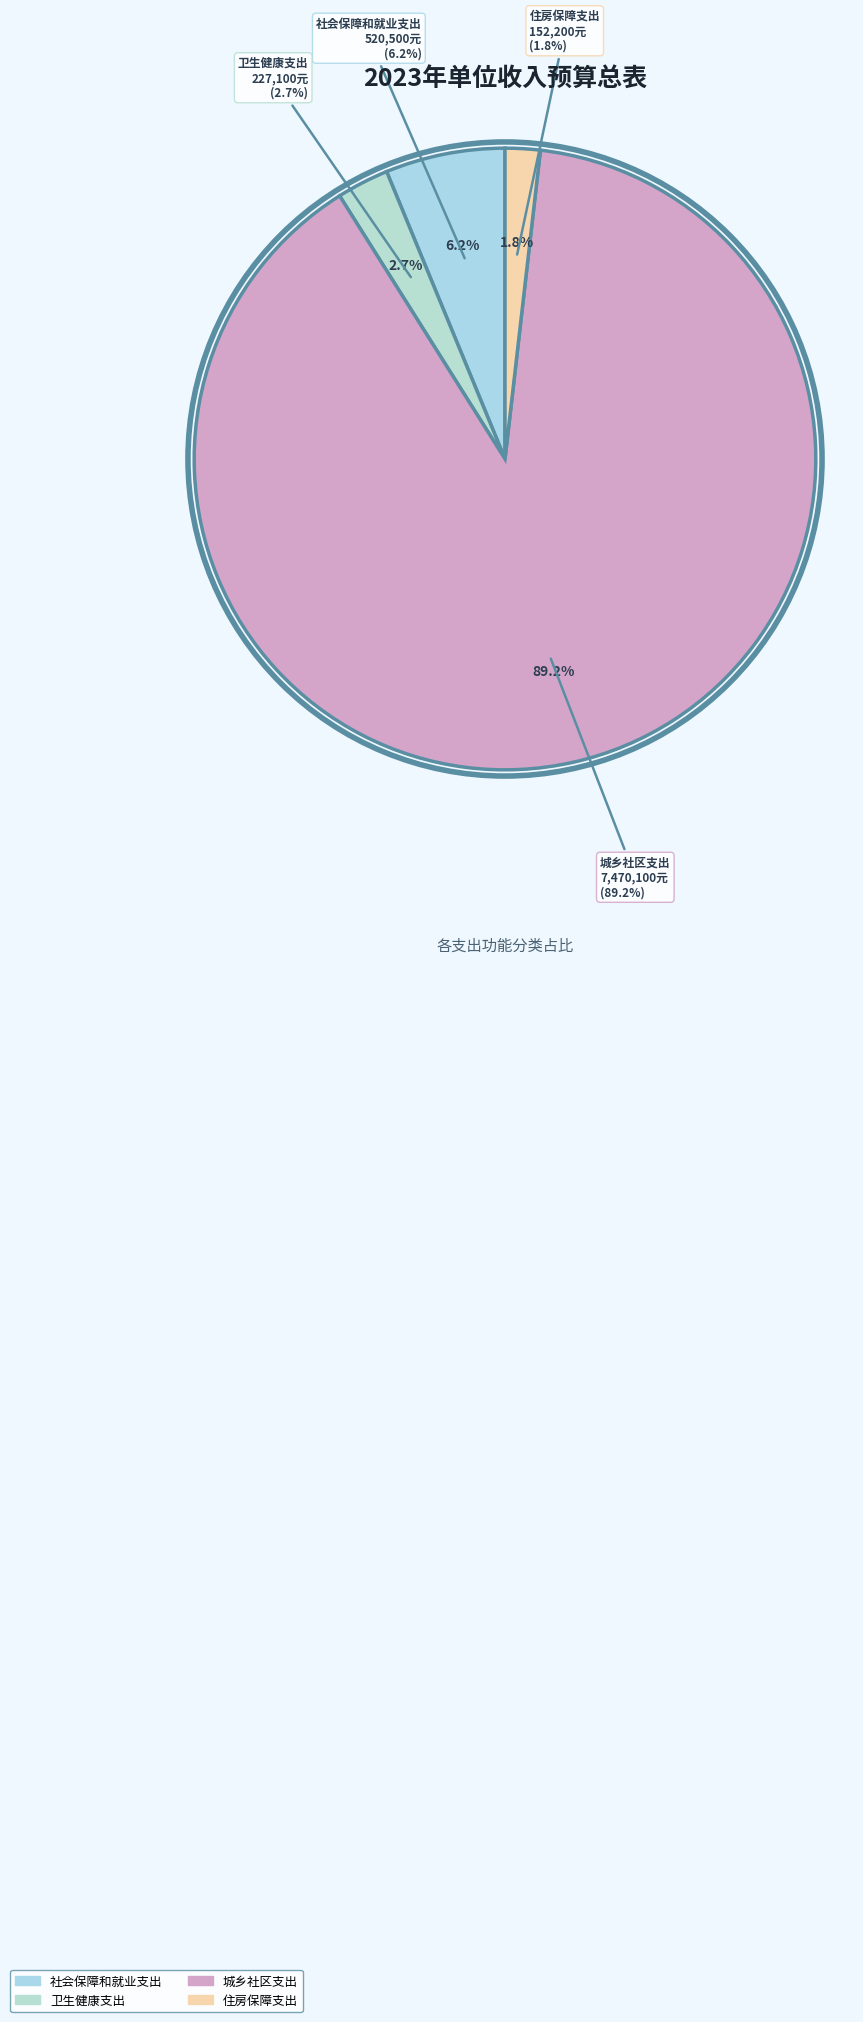

Rank the categories by value from highest to lowest.

城乡社区支出, 社会保障和就业支出, 卫生健康支出, 住房保障支出